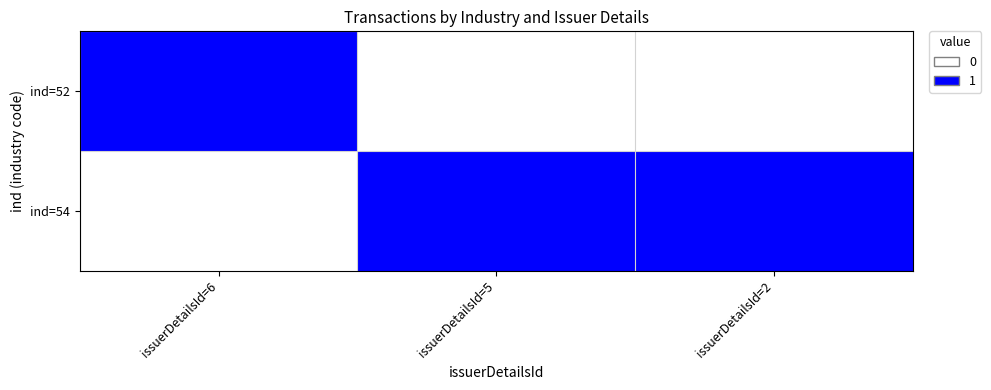

Count the number of categories in the chart.

3